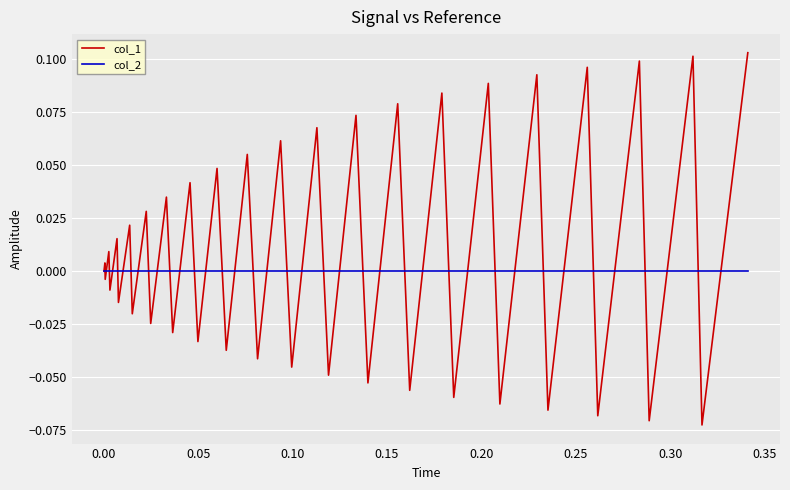

Rank the series by their maximum value, from highest to lowest.

col_1, col_2